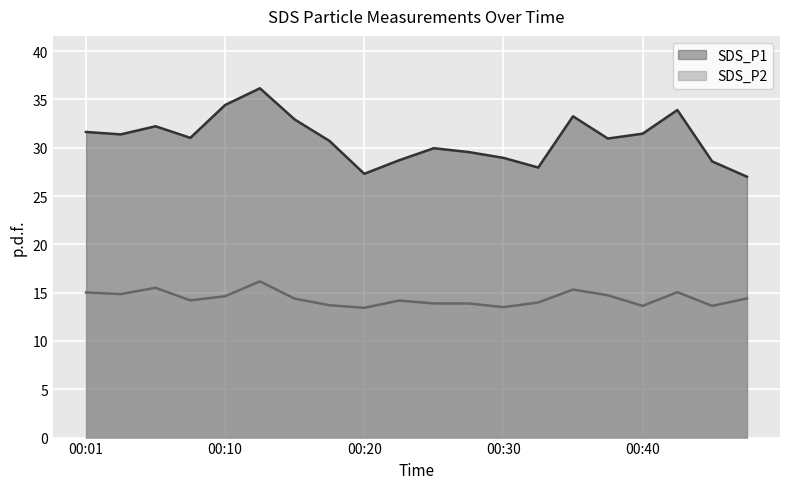

At how many categories does at least one series exceed 29?

14